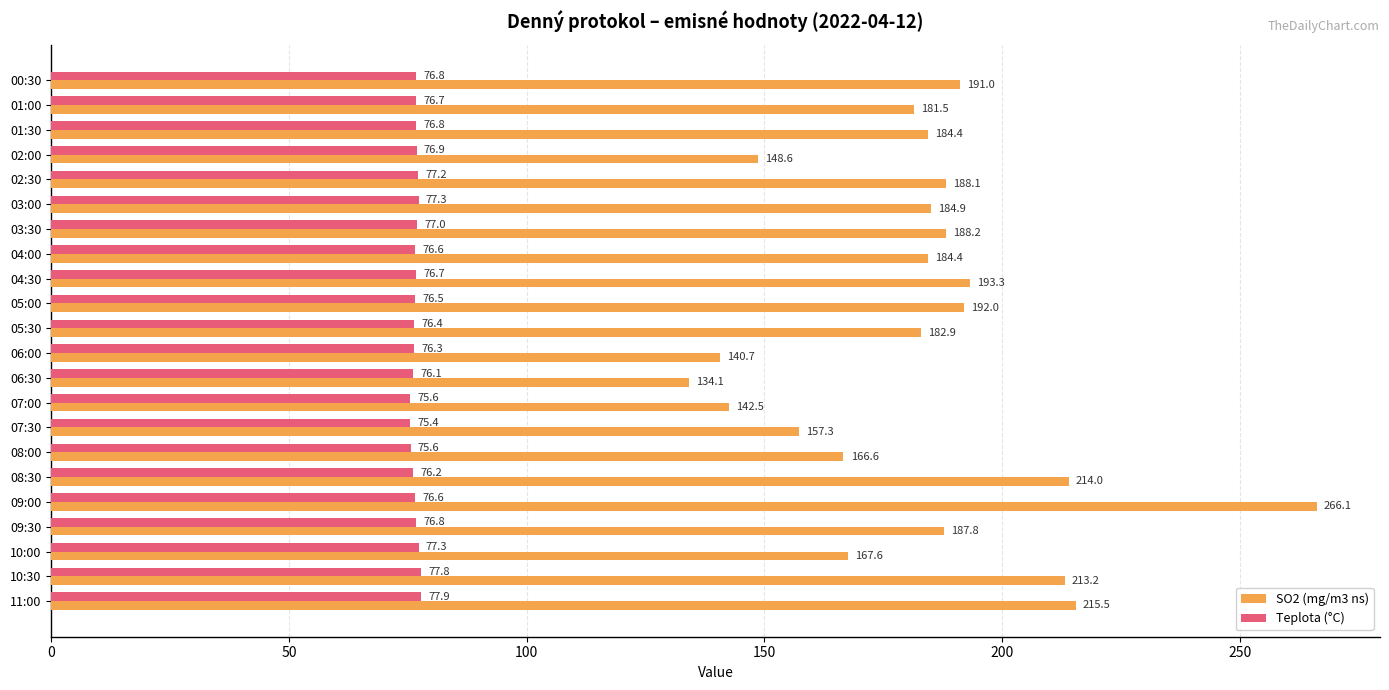

Which series has the largest total across all categories?

SO2 (mg/m3 ns)